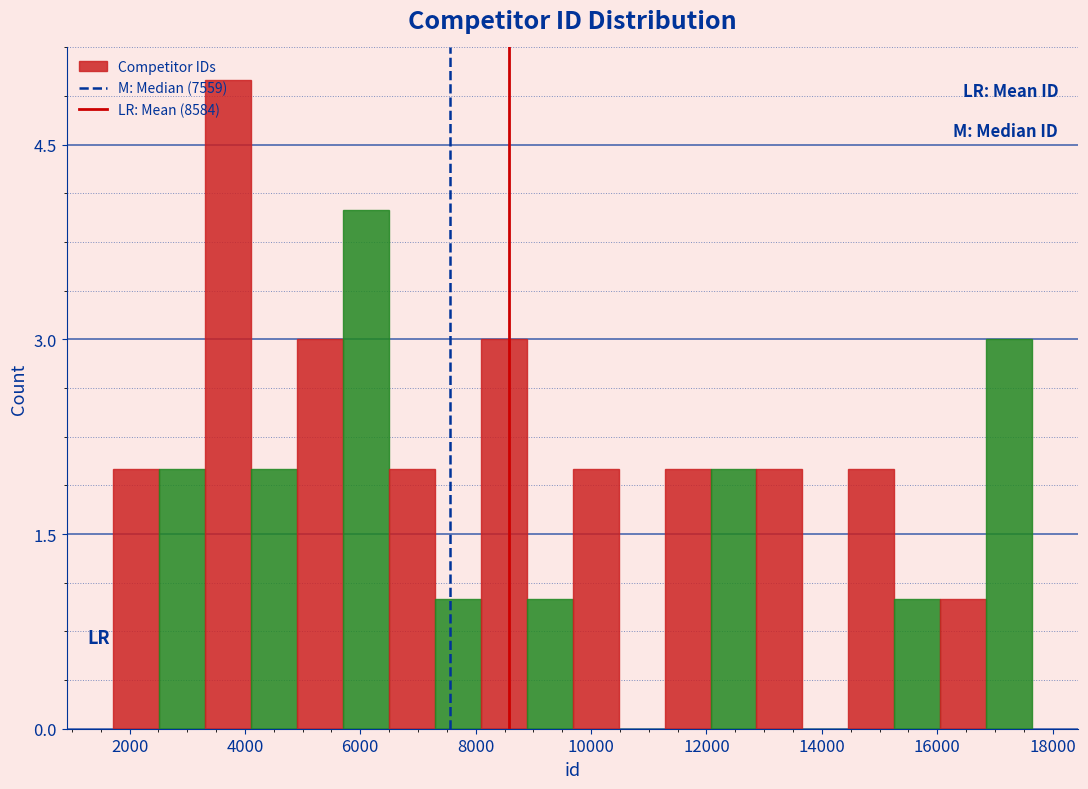

Read against the x-axis, roughly where is the centre of the tallest bar?

3800